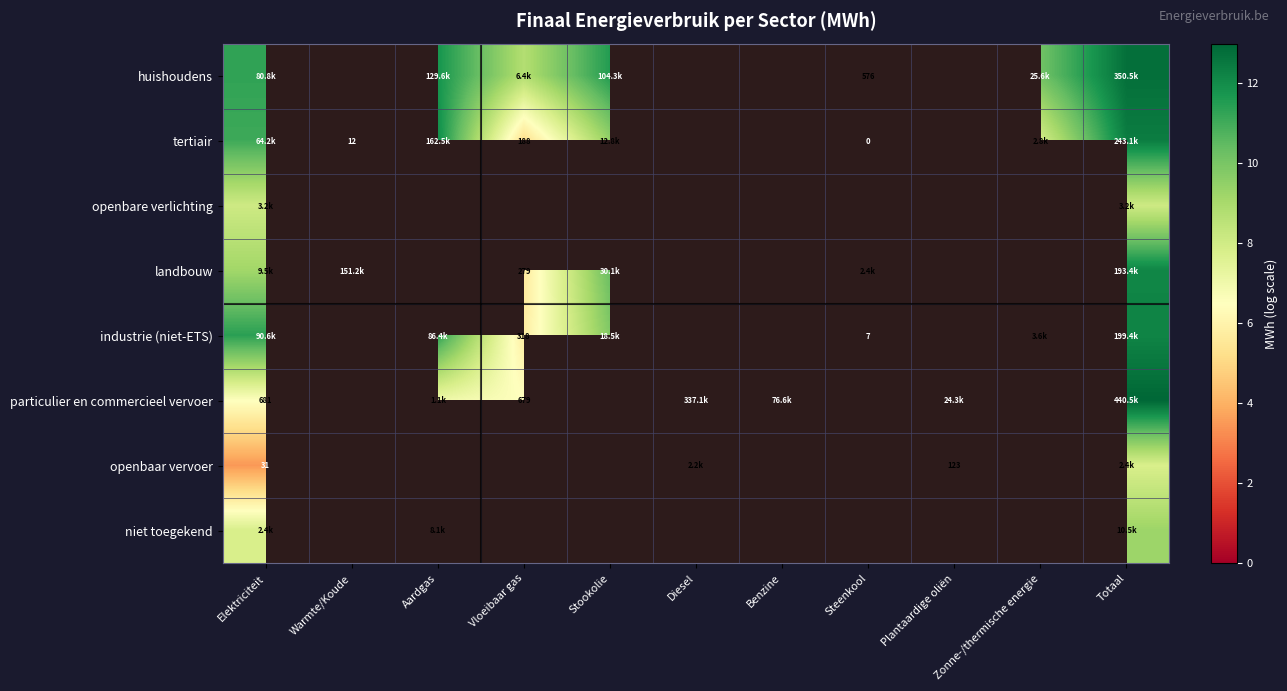

Is the value of niet toegekend at Diesel greater than the value of tertiair at Aardgas?

No